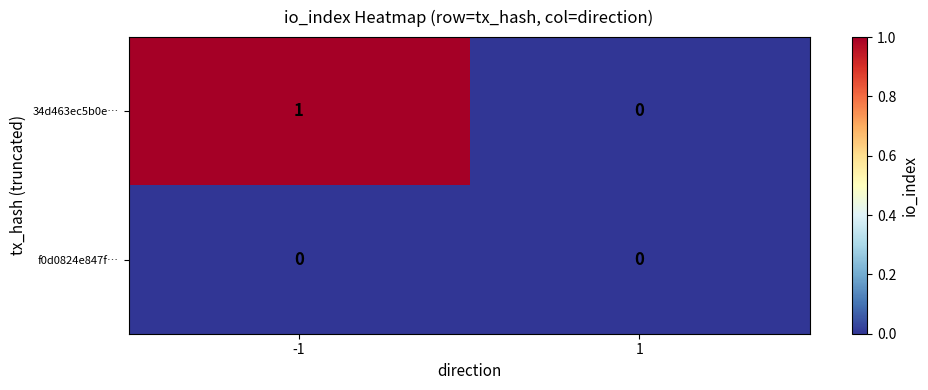

Which series has the widest spread of values?

34d463ec5b0e…